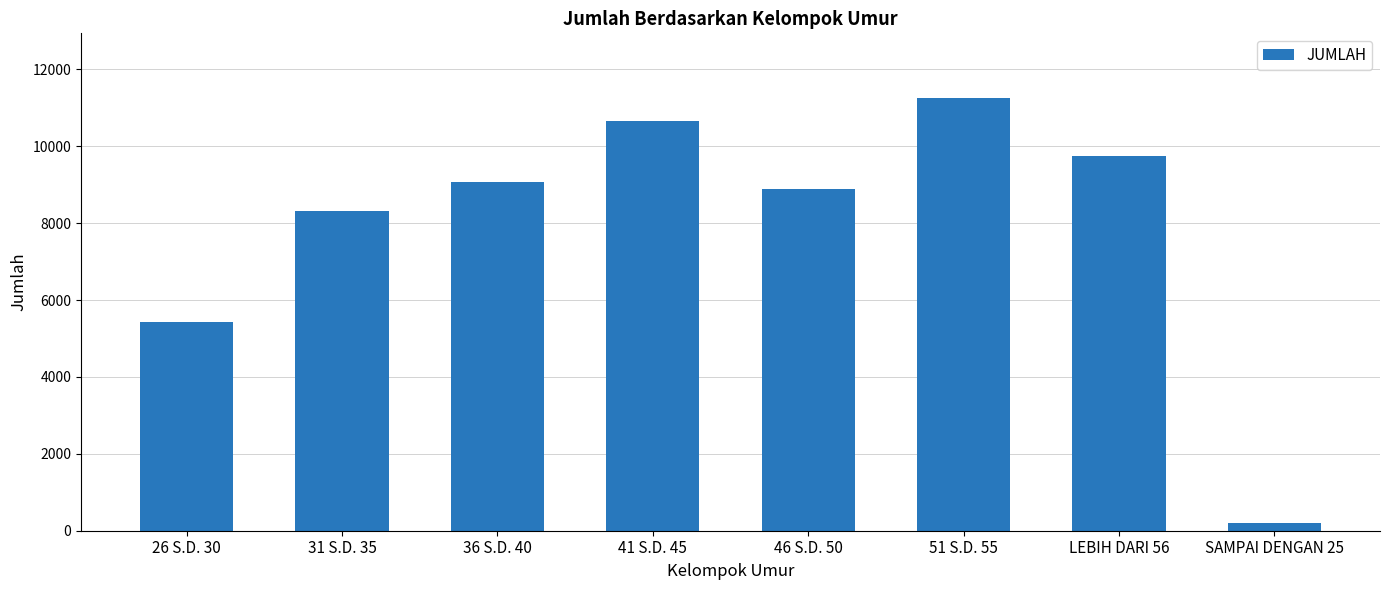

What is the difference between the second highest and minimum values?

10467